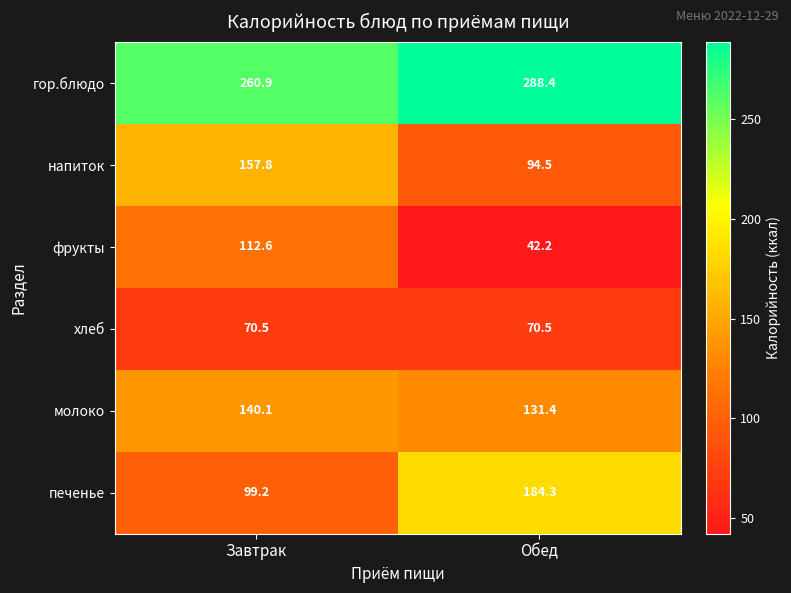

What is the difference between the maximum and minimum values in the молоко series?

8.7